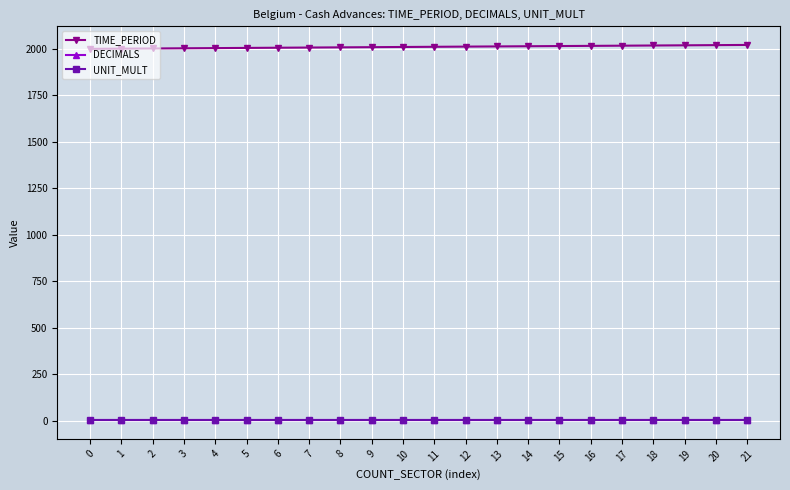

What is the maximum value shown in the chart?

2021